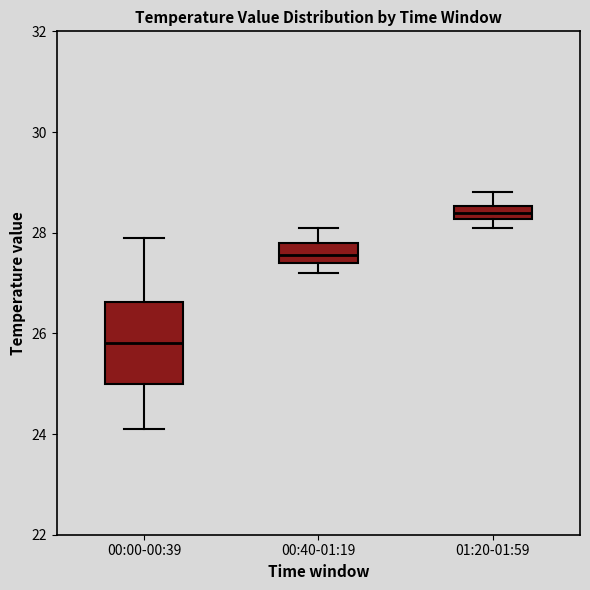

Which box is the tallest, from its lower edge to its upper edge?

00:00-00:39